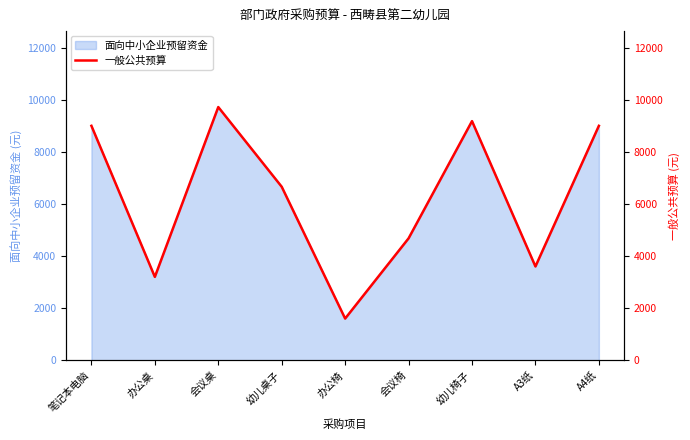

What is the difference between the second highest and minimum values?

7580